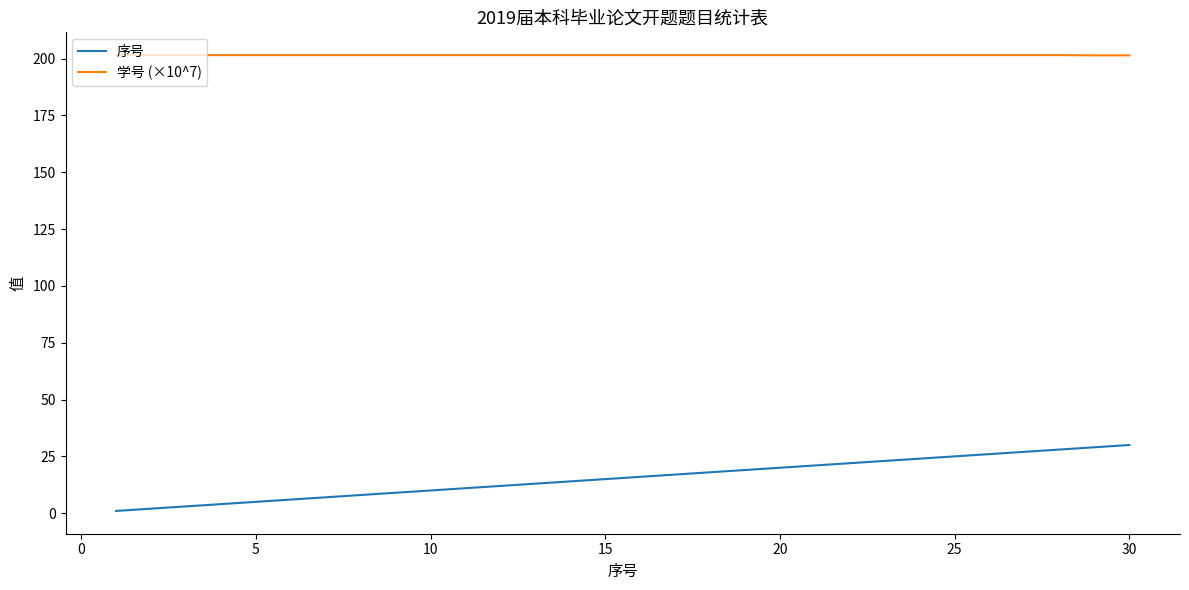

How many lines are shown in the chart?

2